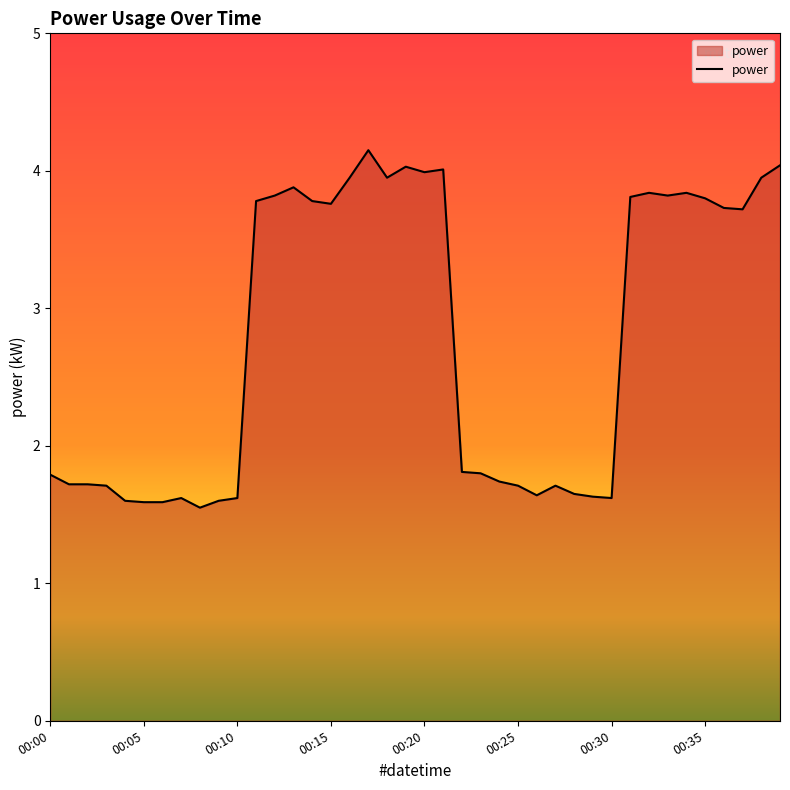

What is the difference between the maximum and minimum values?

2.6